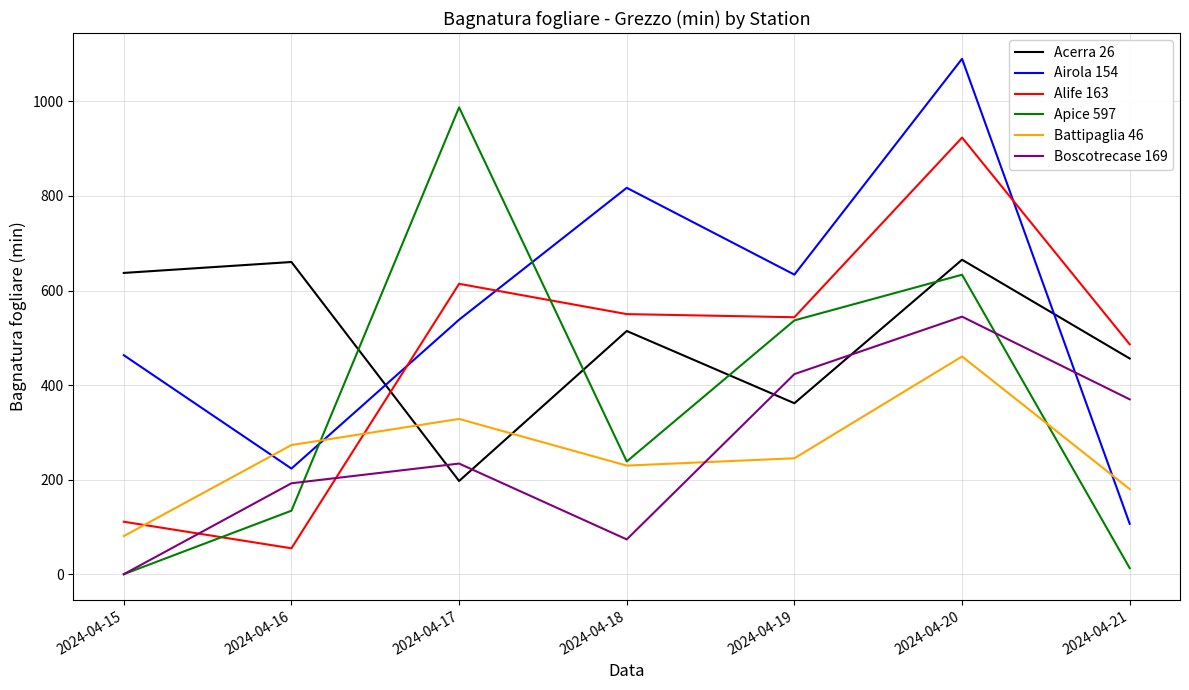

What is the spread (max minus min) of values at 2024-04-21?

473.4